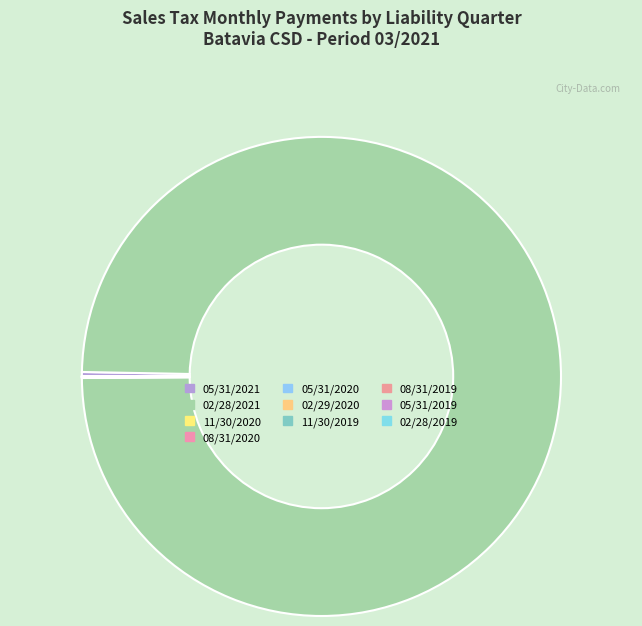

What is the majority slice?

02/28/2021